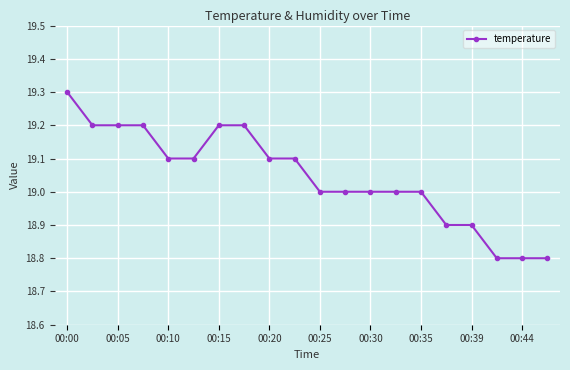

What is the greatest value displayed?

19.3